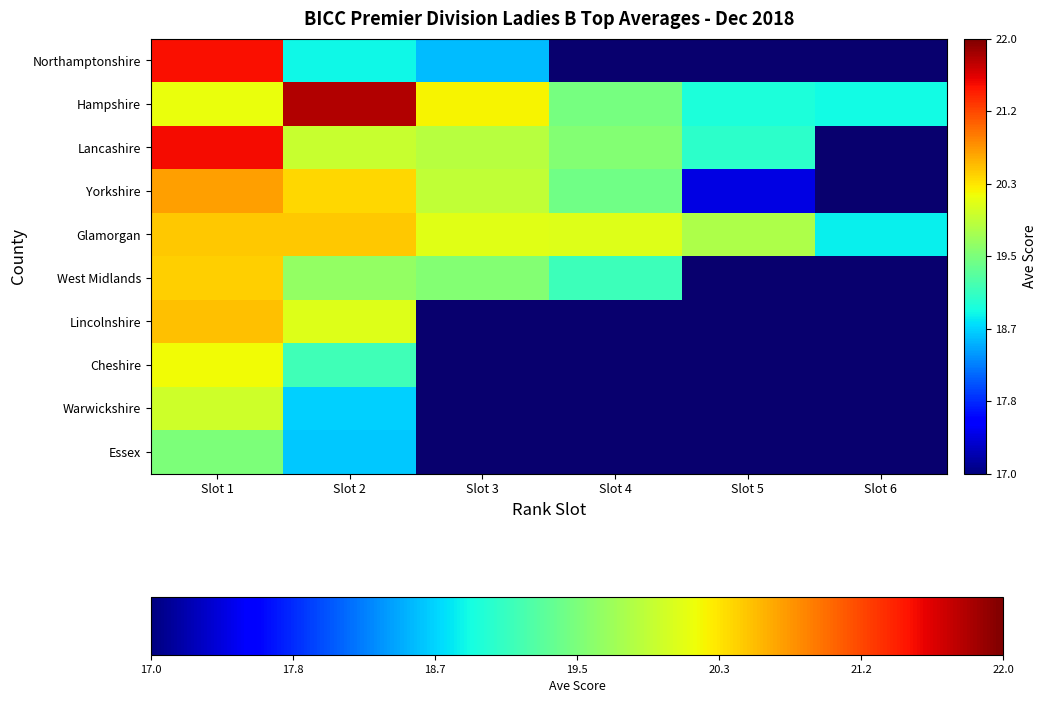

List the series in order of their peak value, lowest first.

Essex, Warwickshire, Cheshire, West Midlands, Glamorgan, Lincolnshire, Yorkshire, Northamptonshire, Lancashire, Hampshire